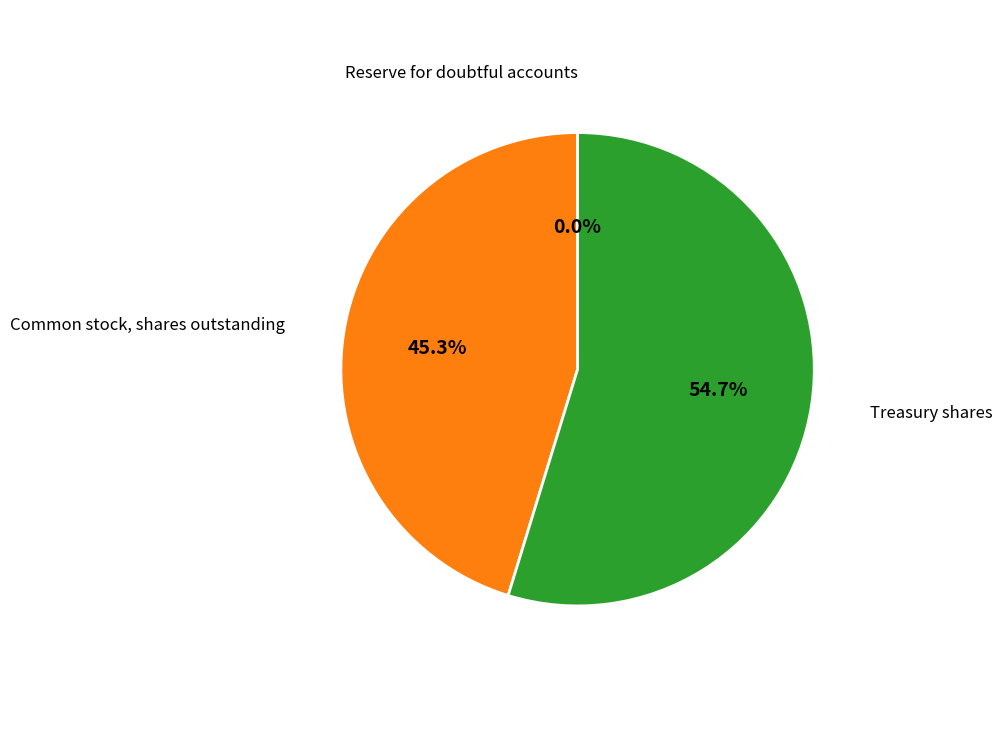

Does any single category account for the majority?

Yes